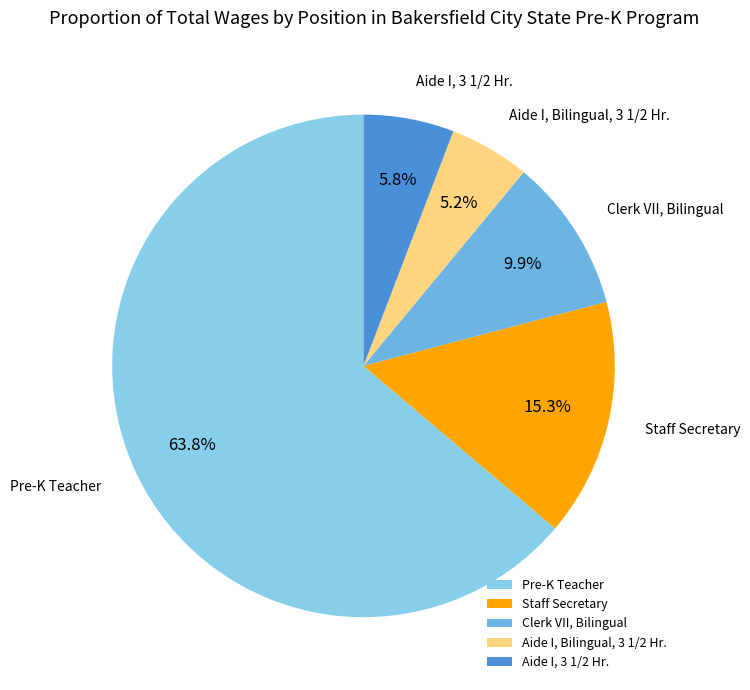

Rank the categories by value from highest to lowest.

Pre-K Teacher, Staff Secretary, Clerk VII, Bilingual, Aide I, 3 1/2 Hr., Aide I, Bilingual, 3 1/2 Hr.